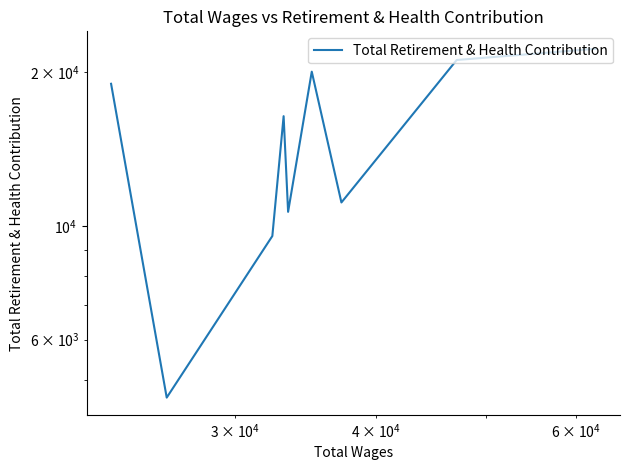

How many lines are shown in the chart?

1